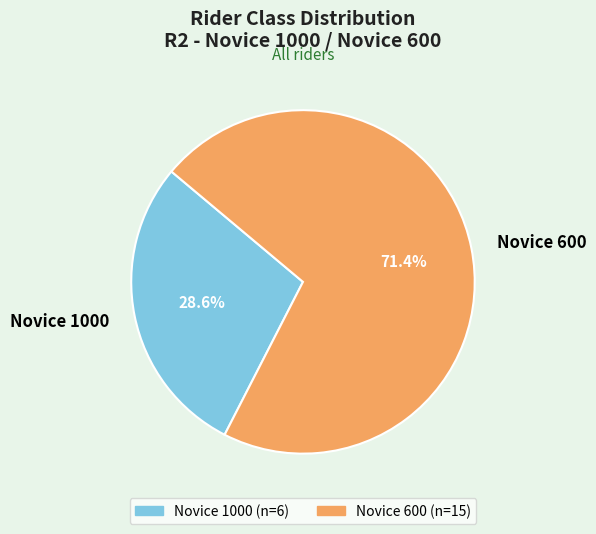

Does Novice 600 represent more than half of the total?

Yes